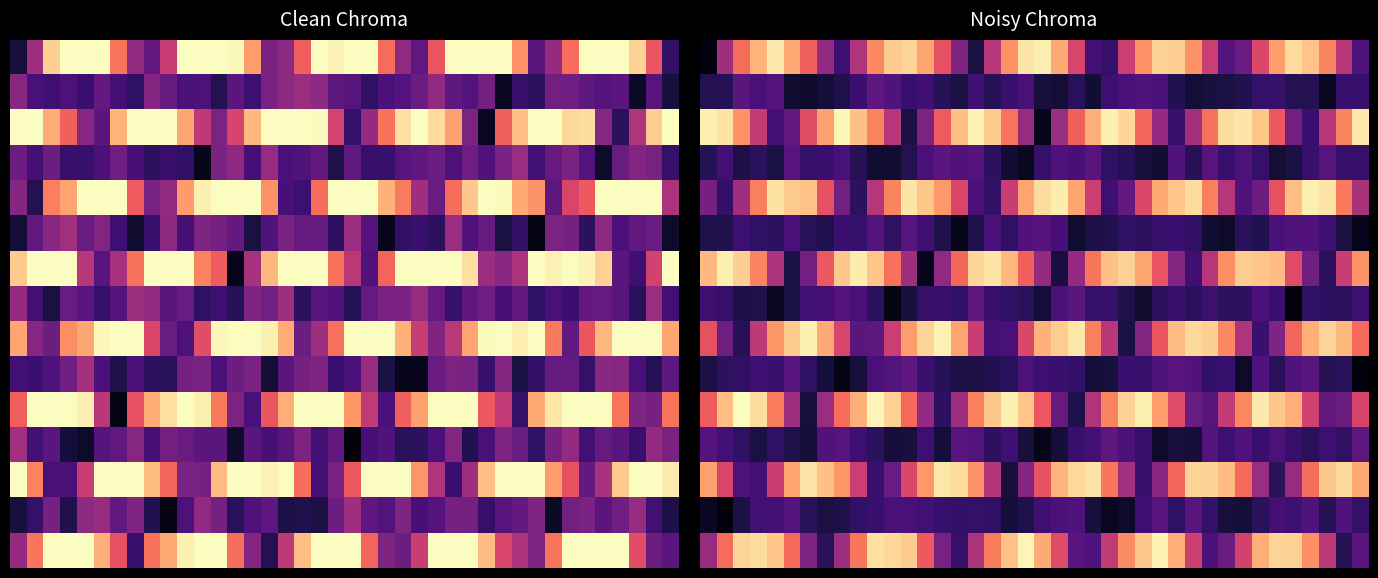

At which category is the sum across all series the highest?

19